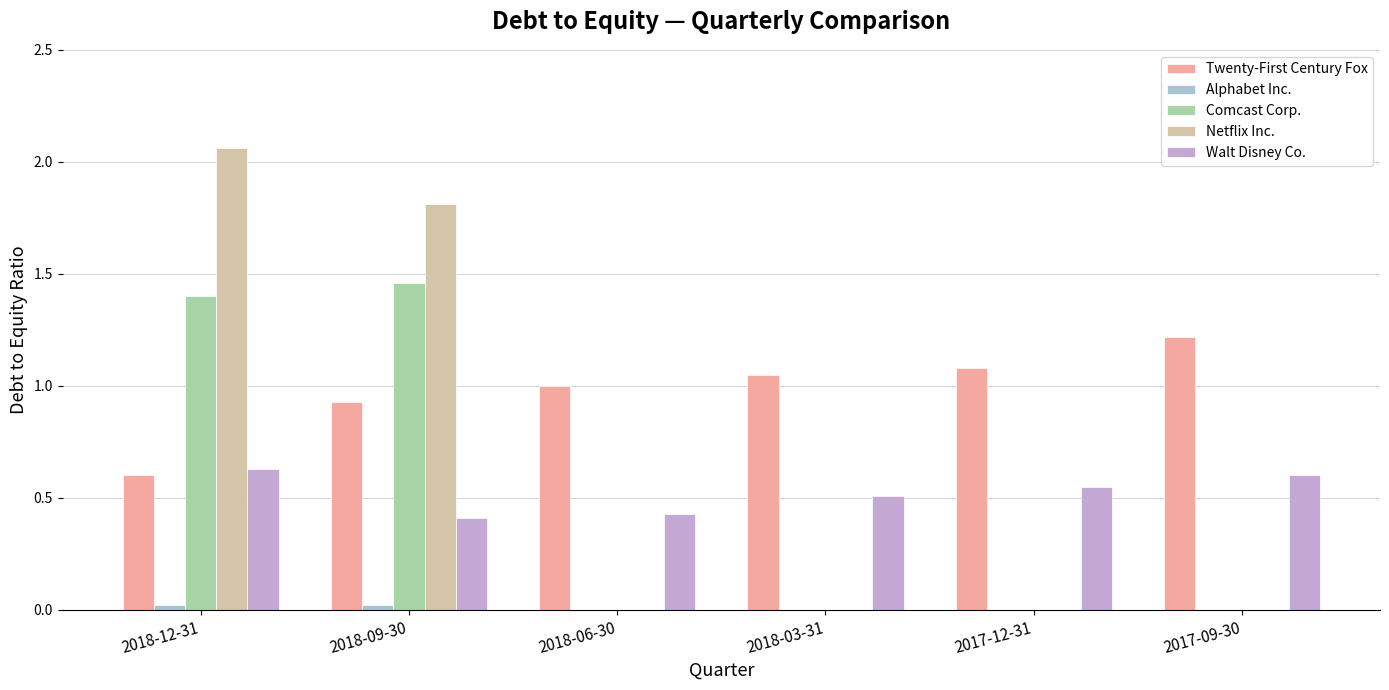

Between 2018-06-30 and 2017-09-30, which series saw the biggest shift?

Twenty-First Century Fox